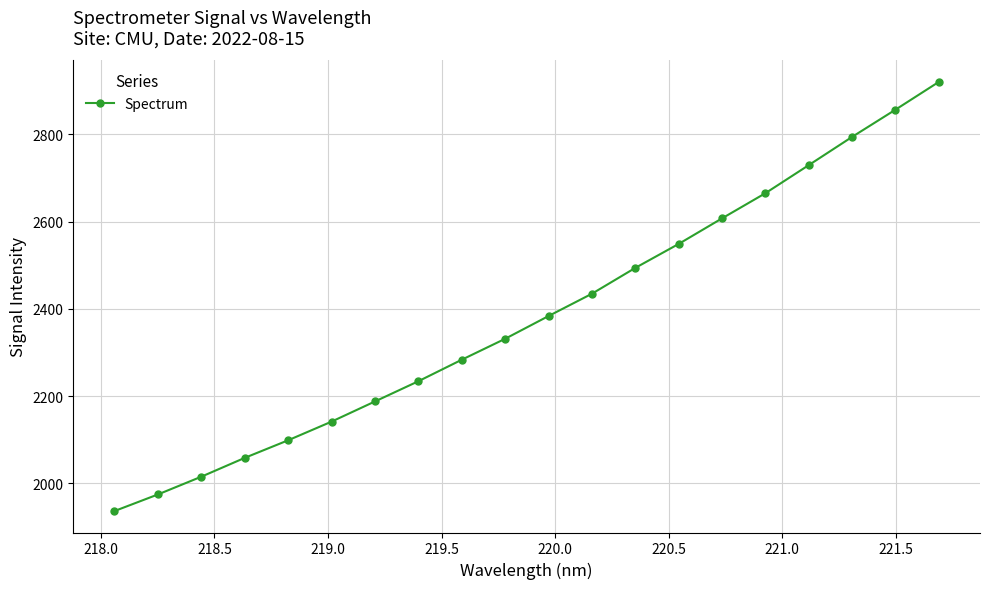

True or false: there are more than 1 points higher than both neighbors.

False